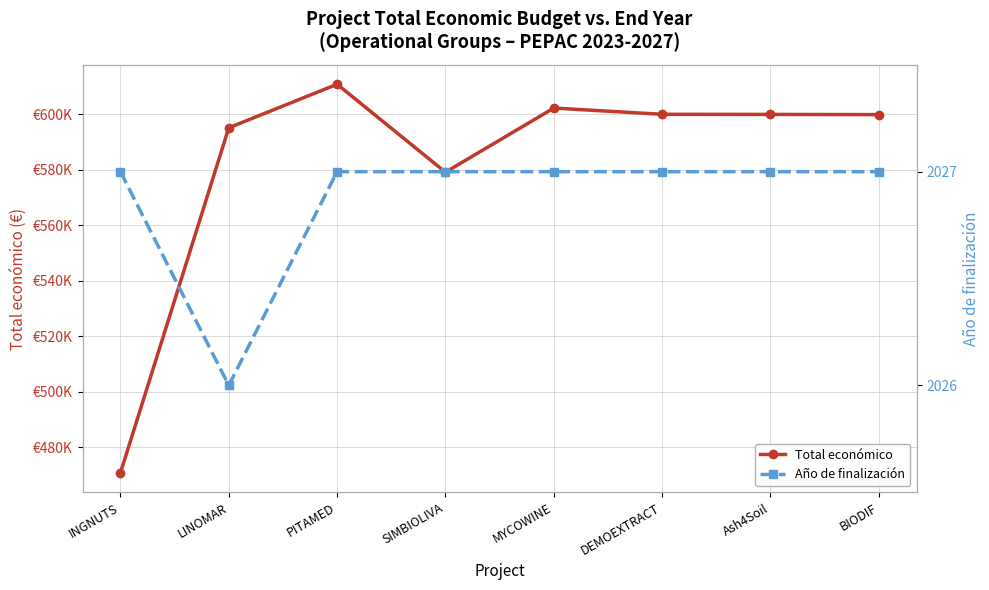

List the series in order of their peak value, lowest first.

Año de finalización, Total económico